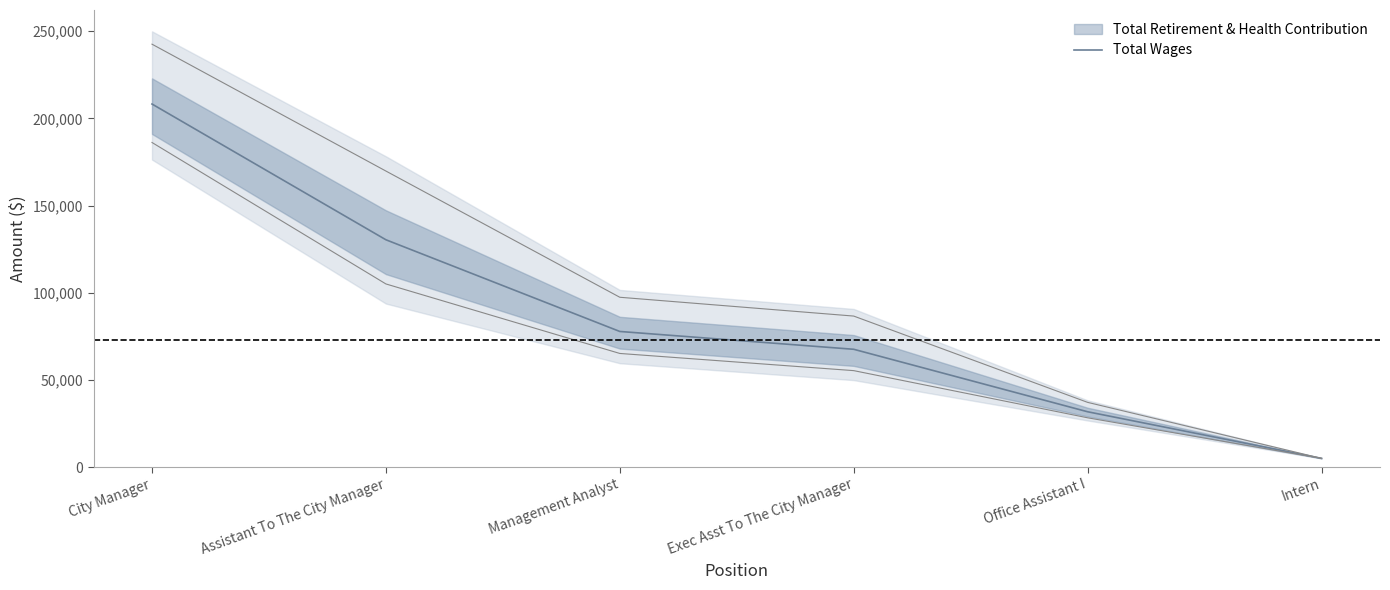

What is the approximate value at Assistant To The City Manager, to the nearest 50?

130400